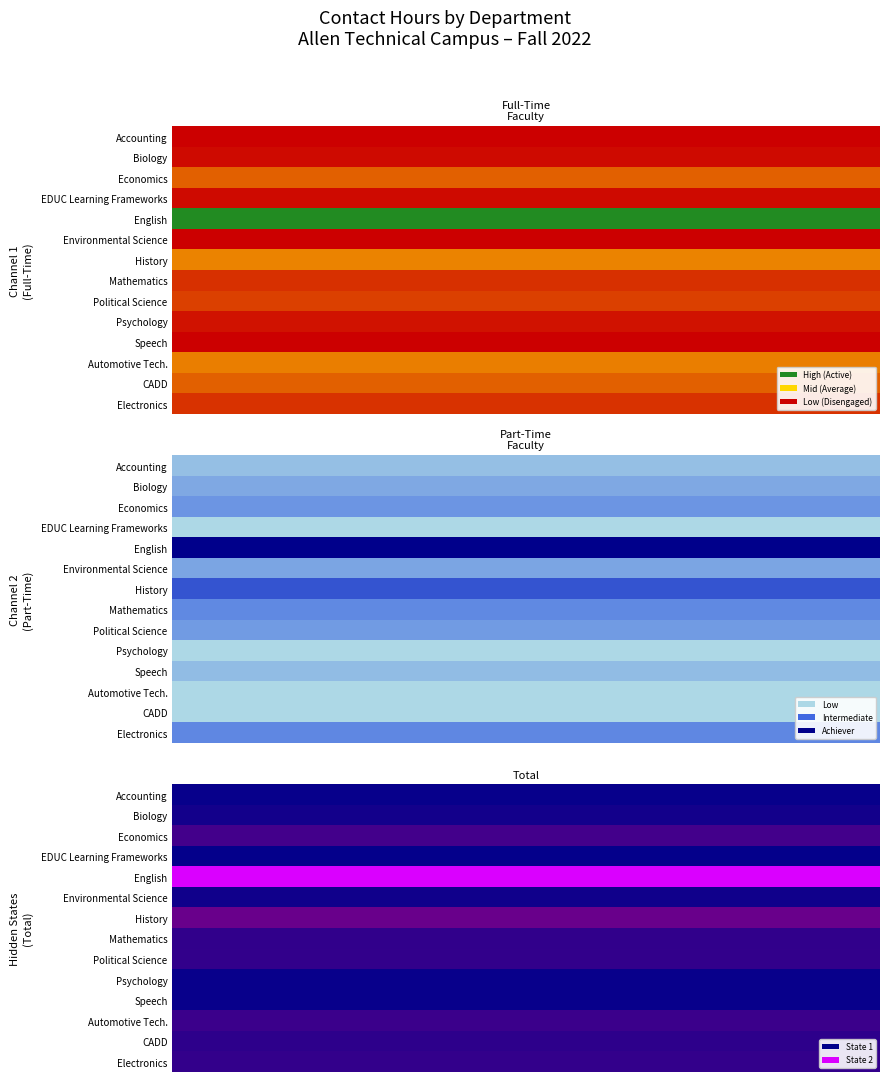

Reading left to right, transcribe all the data shown in this chart.

Full-Time Faculty: 0=0	1=624	2=5760	3=624	4=25808	5=0	6=7920	7=3008	8=3840	9=1152	10=0	11=7600	12=5760	13=3104
Part-Time Faculty: 0=1024	1=1968	2=2736	3=0	4=9216	5=2112	6=5472	7=3264	8=2544	9=0	10=1152	11=0	12=0	13=3328
Total: 0=1024	1=2592	2=8496	3=624	4=35024	5=2112	6=13392	7=6272	8=6384	9=1152	10=1152	11=7600	12=5760	13=6432